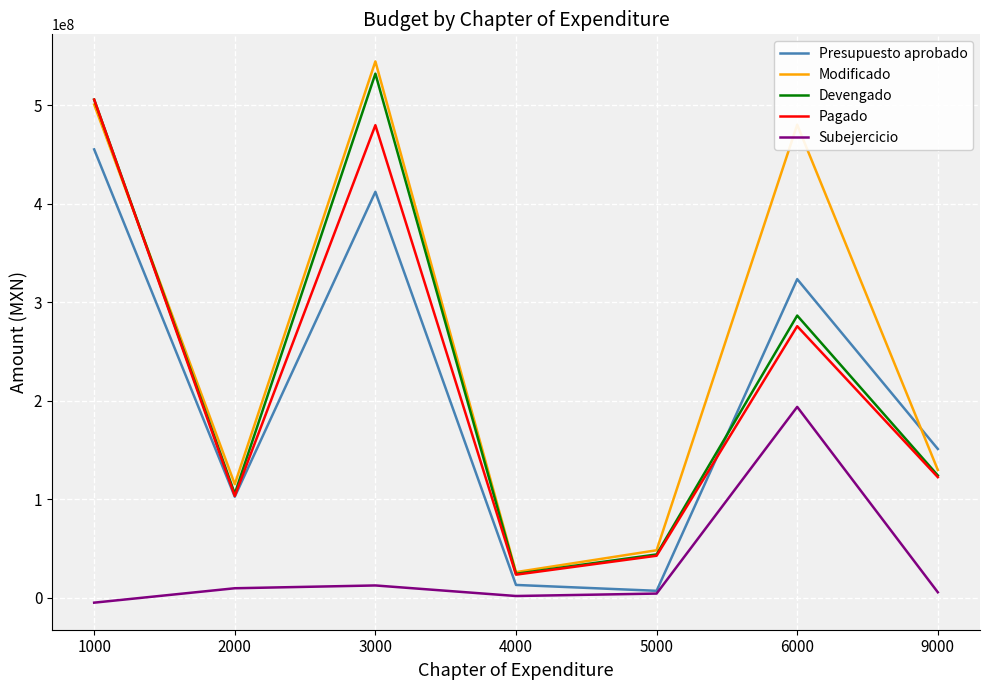

Count the number of categories in the chart.

7